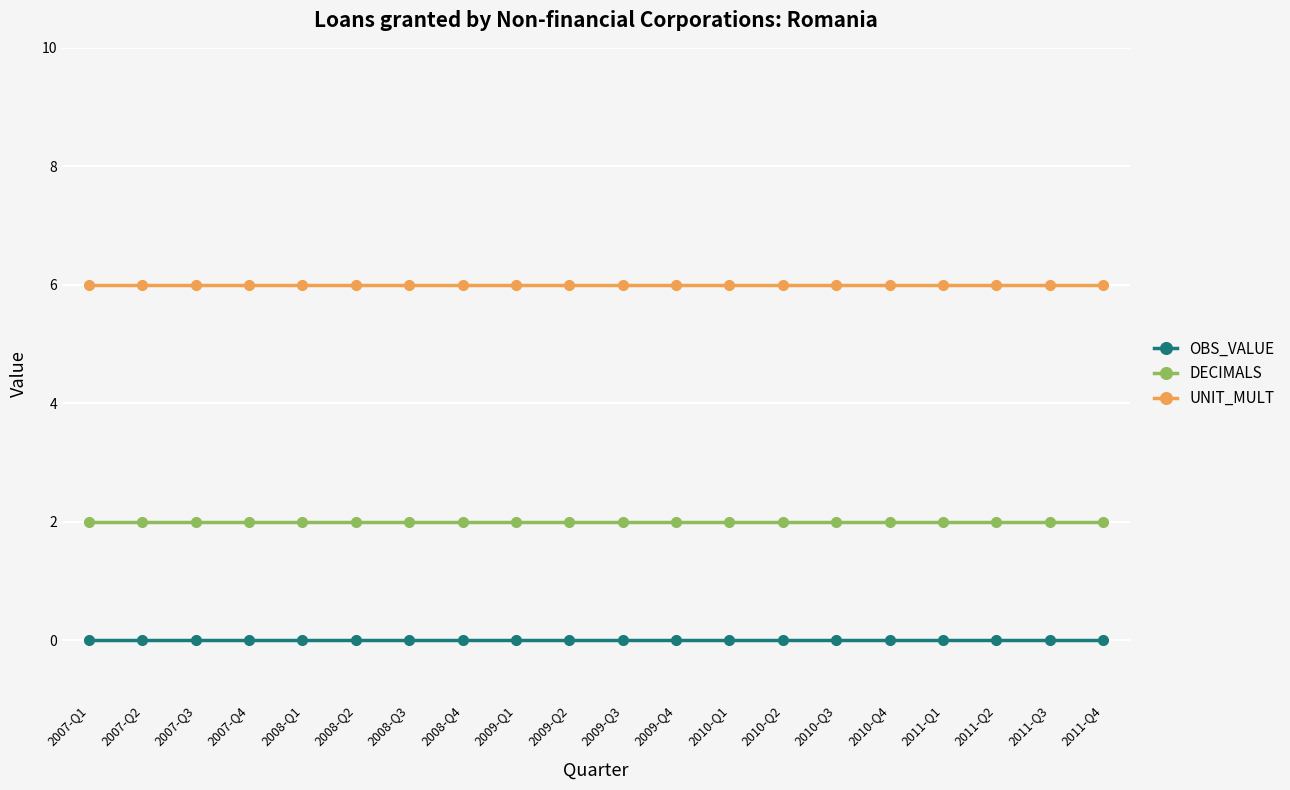

The value of DECIMALS at 2009-Q1 is 1. True or false?

False